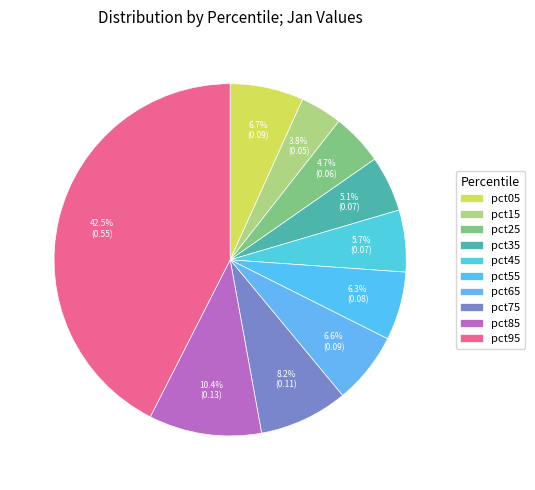

To the nearest percent, what portion does pct25 represent?

5%